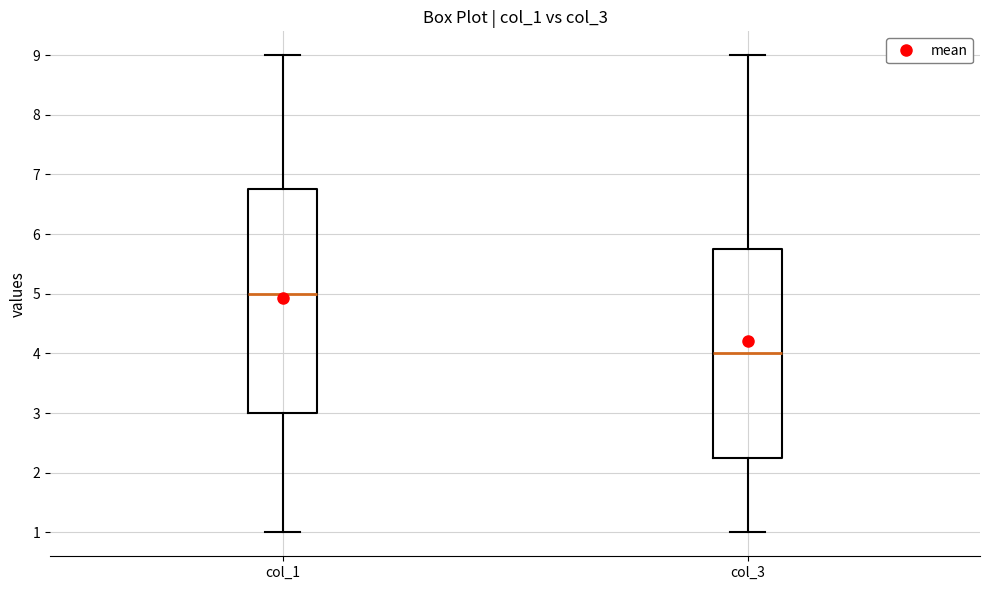

Comparing the boxes themselves (not the whiskers), which one is the tallest?

col_1